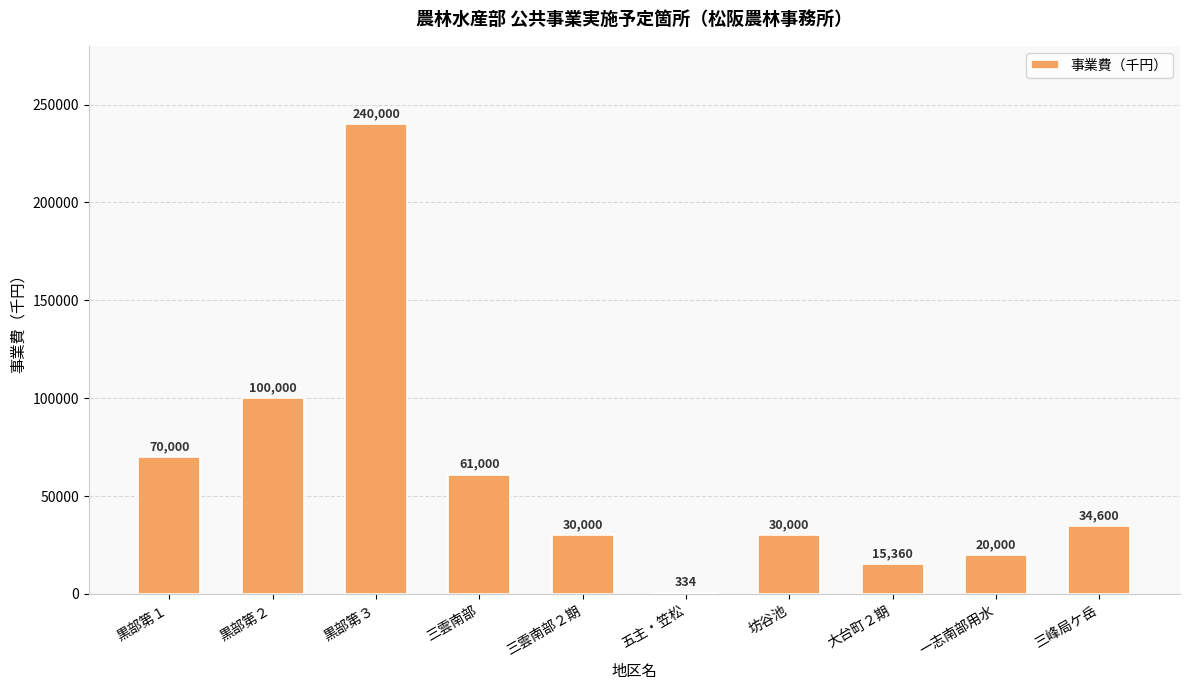

What is the greatest value displayed?

240000